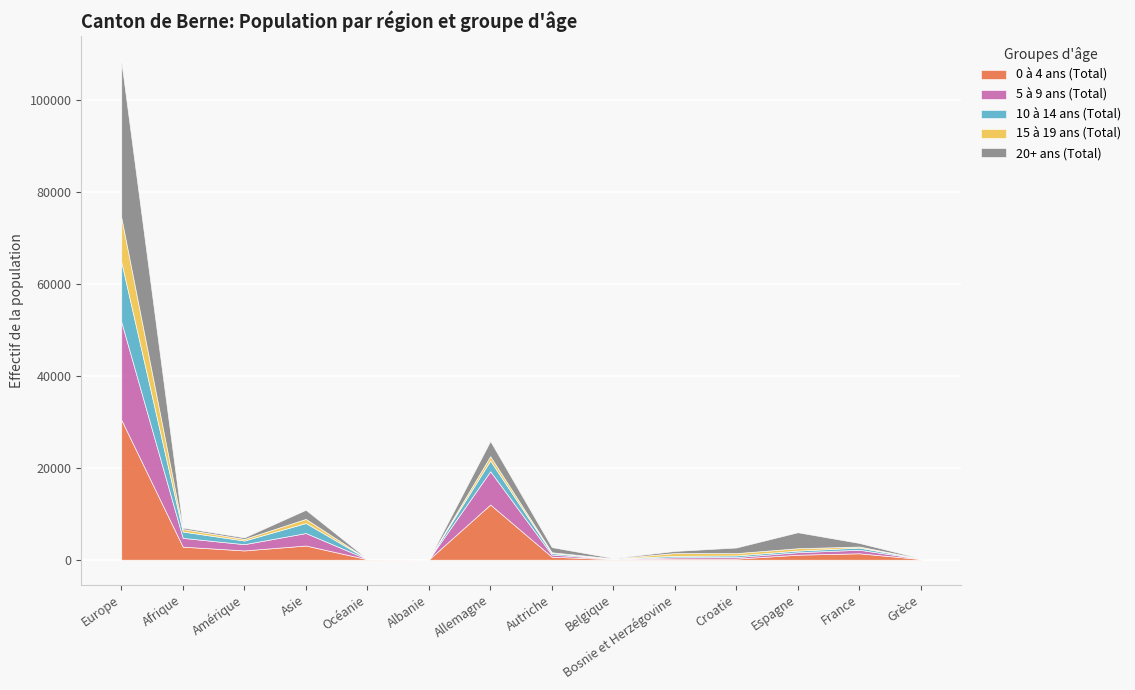

True or false: 20+ ans (Total) and 0 à 4 ans (Total) cross at least once.

True